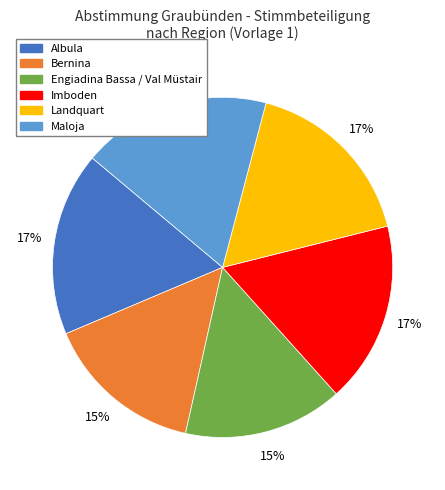

To the nearest percent, what is the difference between the largest and smallest slice percentages?

3%